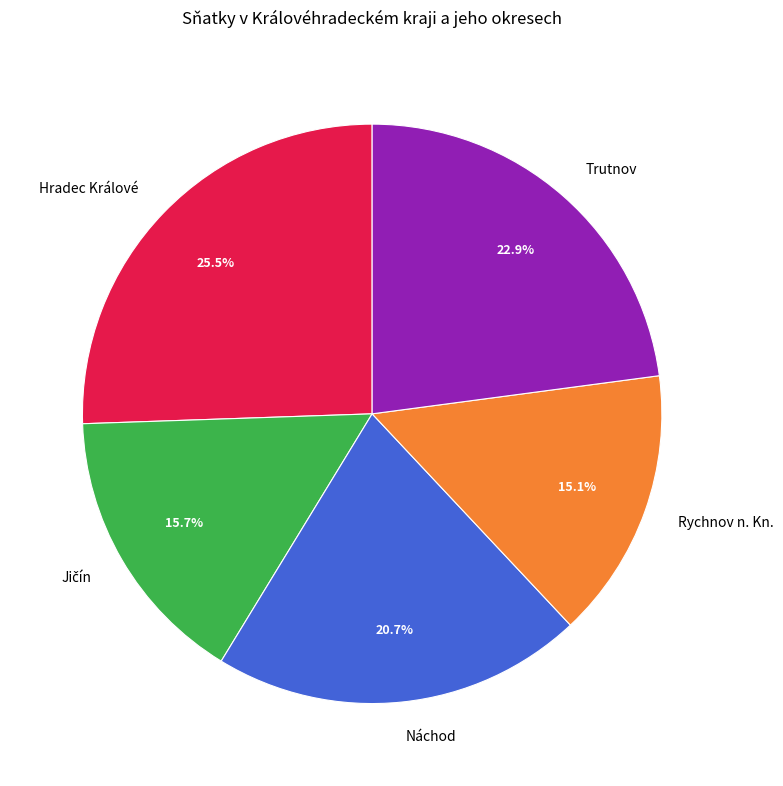

Is there any slice that represents more than half of the pie?

No